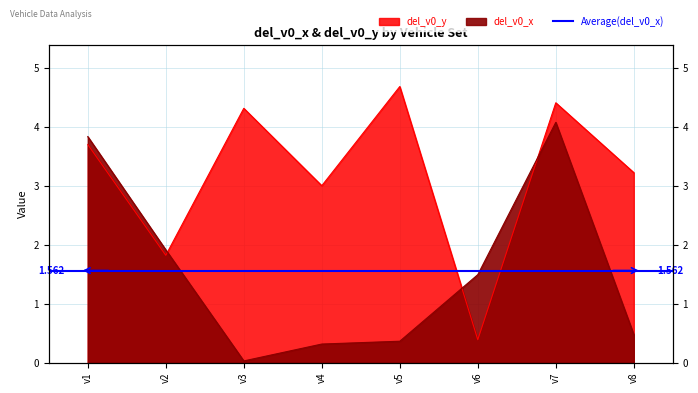

What is the average value of the del_v0_y series?

3.2